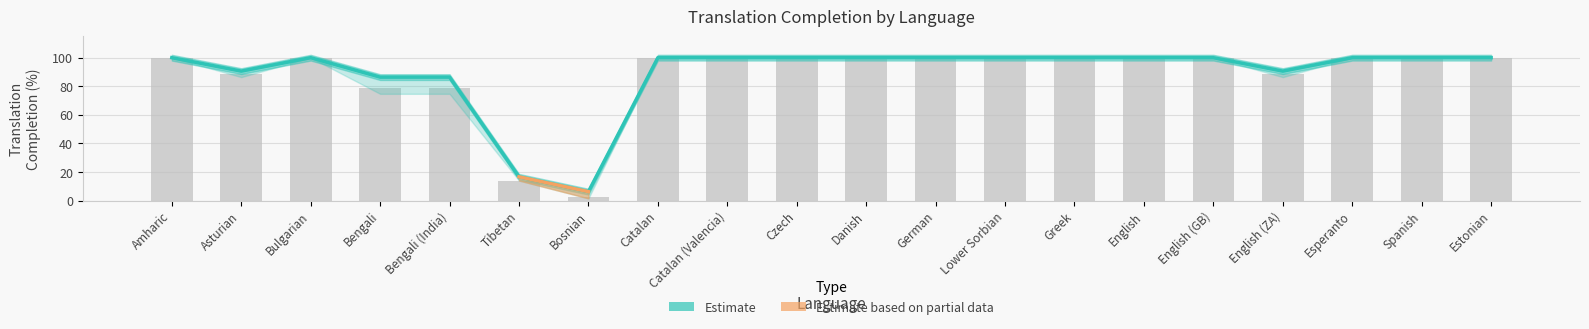

Reading right to left, list all the values displayed in this chart.

Estimate (translated_percent): Estonian=100.0	Spanish=100.0	Esperanto=100.0	English (ZA)=90.6	English (GB)=100.0	English=100.0	Greek=100.0	Lower Sorbian=100.0	German=100.0	Danish=100.0	Czech=100.0	Catalan (Valencia)=100.0	Catalan=100.0	Bosnian=6.2	Tibetan=16.6	Bengali (India)=86.4	Bengali=86.4	Bulgarian=100.0	Asturian=90.6	Amharic=100.0
translated_chars_percent: Estonian=100.0	Spanish=100.0	Esperanto=100.0	English (ZA)=88.8	English (GB)=100.0	English=100.0	Greek=100.0	Lower Sorbian=100.0	German=100.0	Danish=100.0	Czech=100.0	Catalan (Valencia)=100.0	Catalan=100.0	Bosnian=2.4	Tibetan=14.0	Bengali (India)=78.8	Bengali=78.8	Bulgarian=100.0	Asturian=88.8	Amharic=100.0